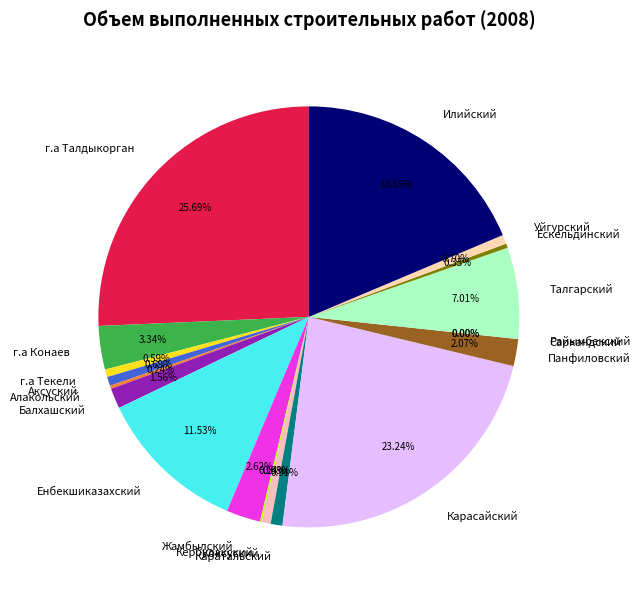

Does any single category account for the majority?

No